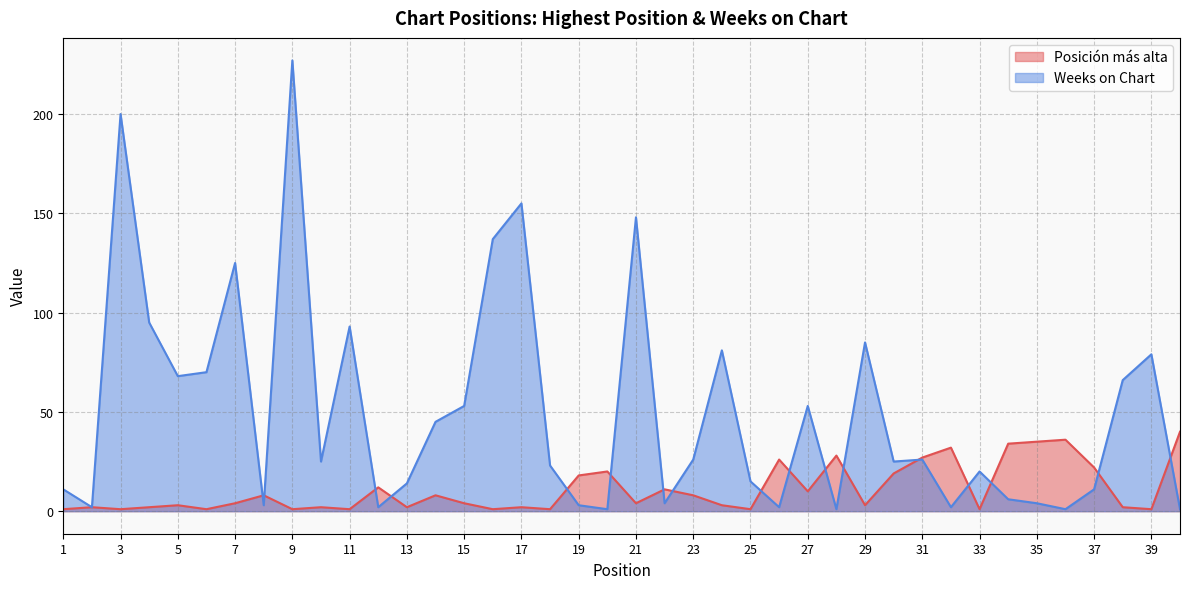

Where is the first local maximum for Weeks on Chart?

3